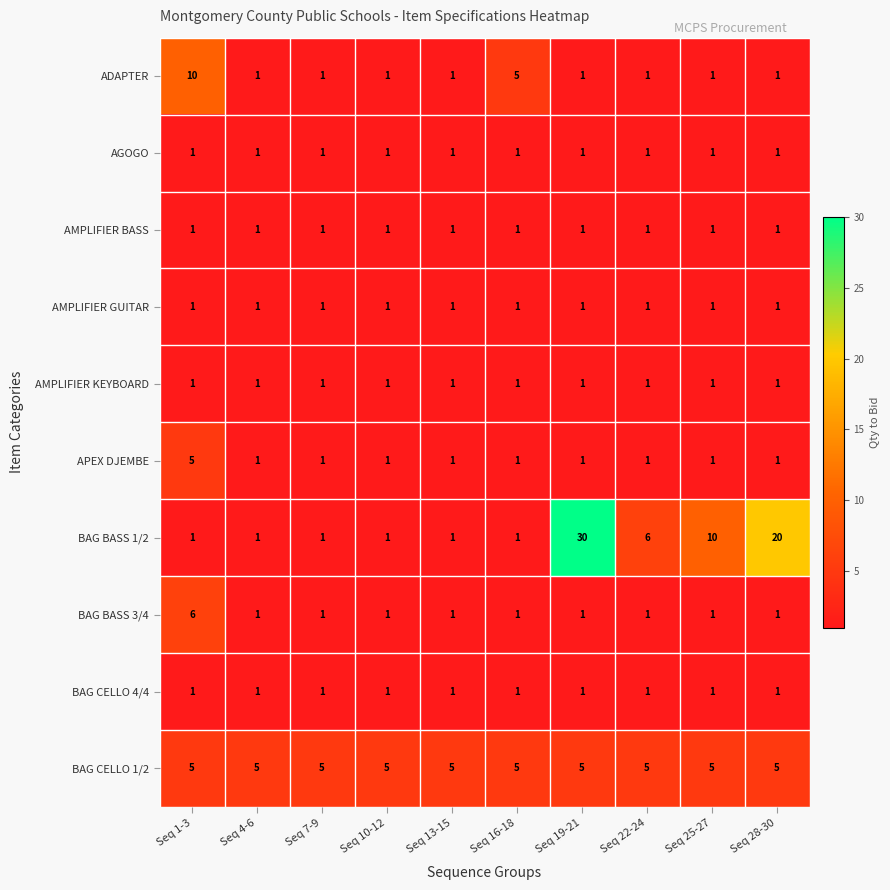

At which category is the sum across all series the highest?

Seq 19-21